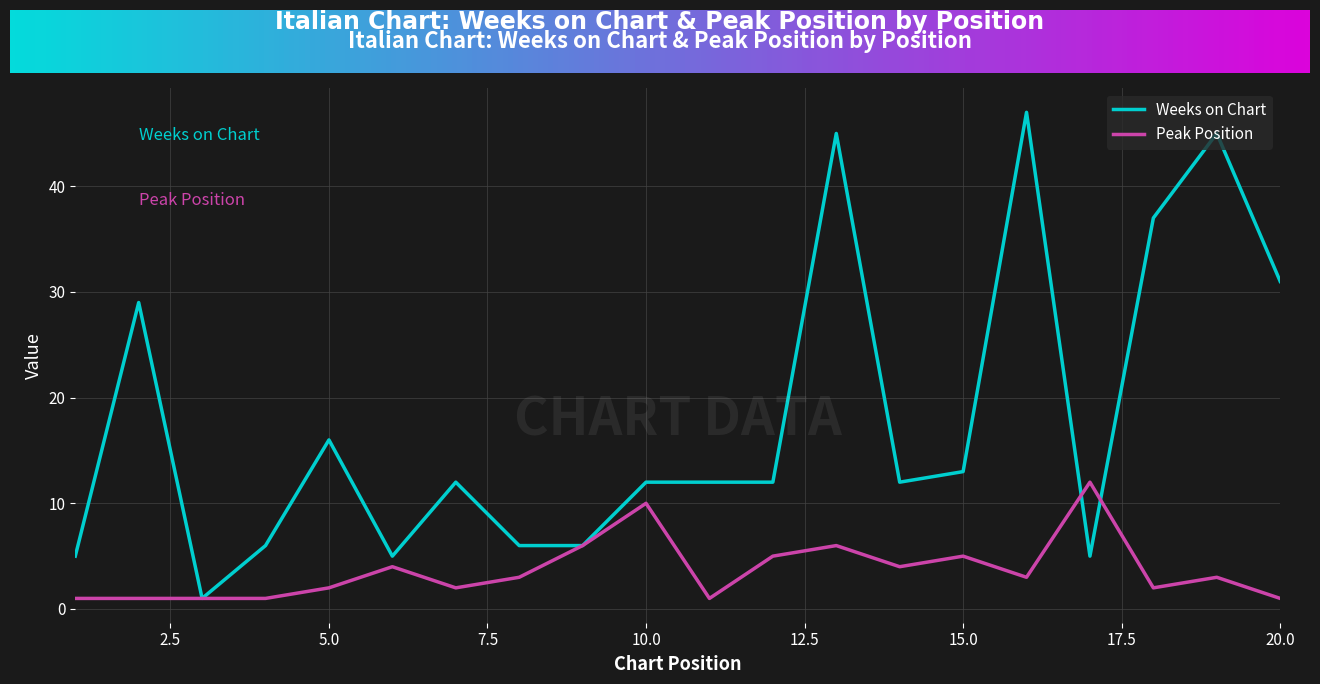

What is the greatest value displayed?

47